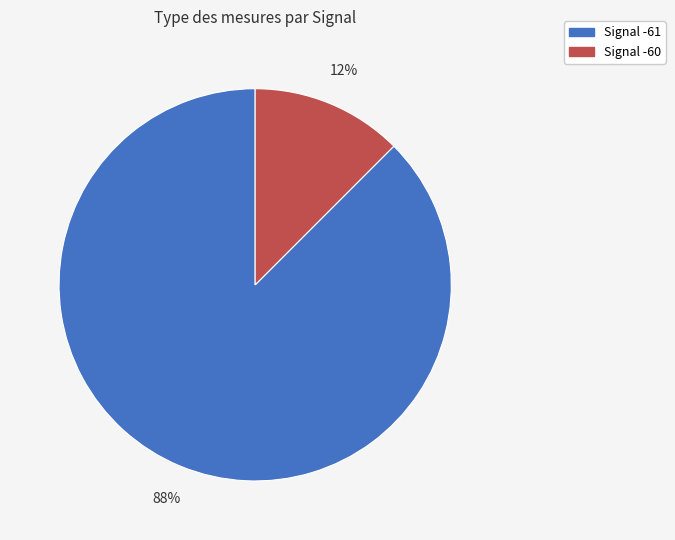

To the nearest percent, what percentage of the pie is Signal -61?

88%